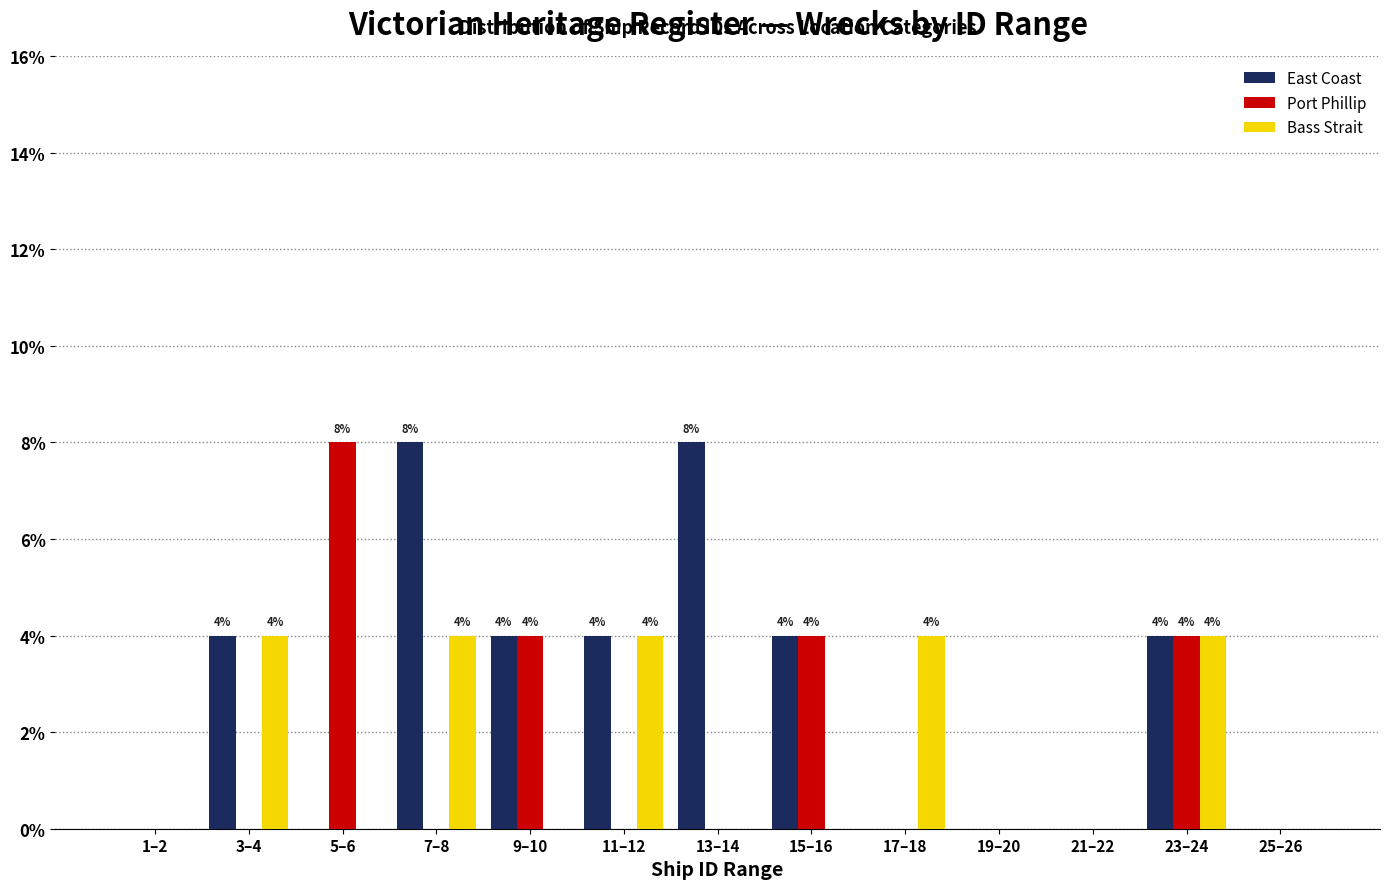

What is the total value across all series at 23–24?

12